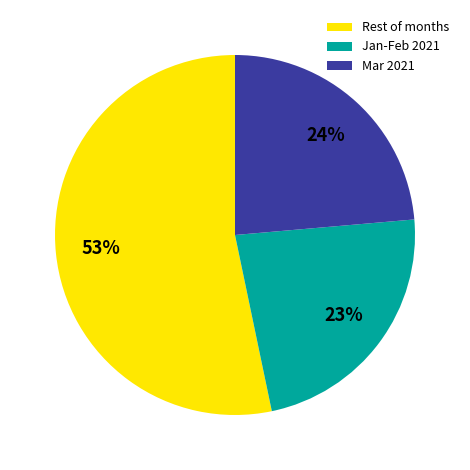

Count the number of slices in the pie.

3